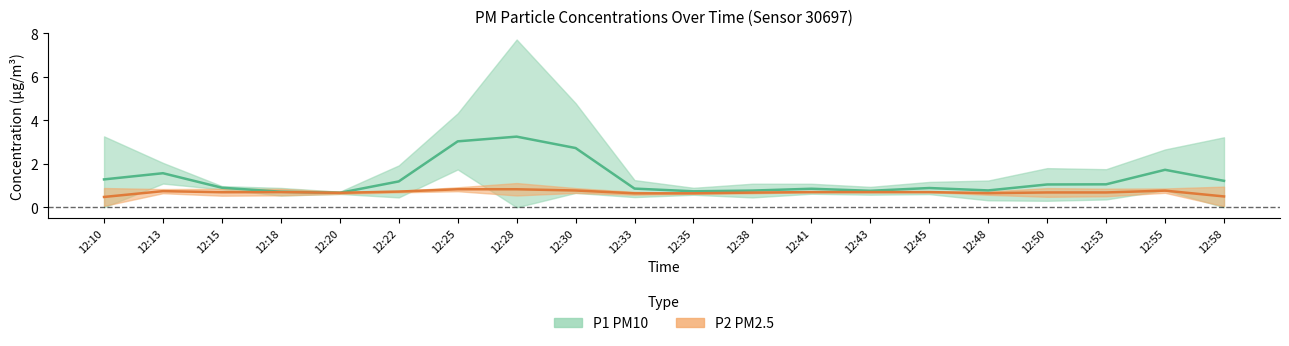

True or false: P2 has a value of 1.2 at 12:20.

False